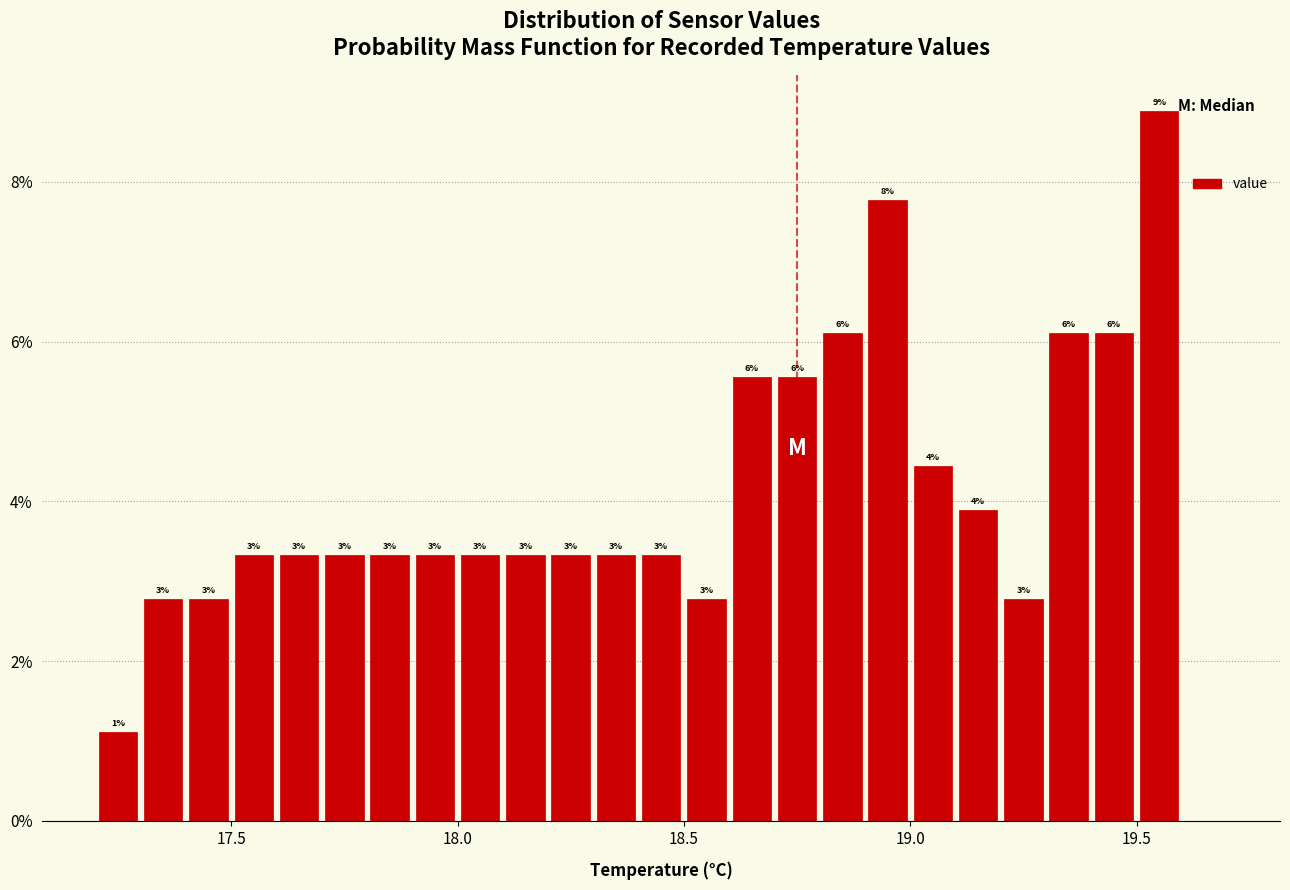

Read against the x-axis, roughly where is the centre of the tallest bar?

19.55